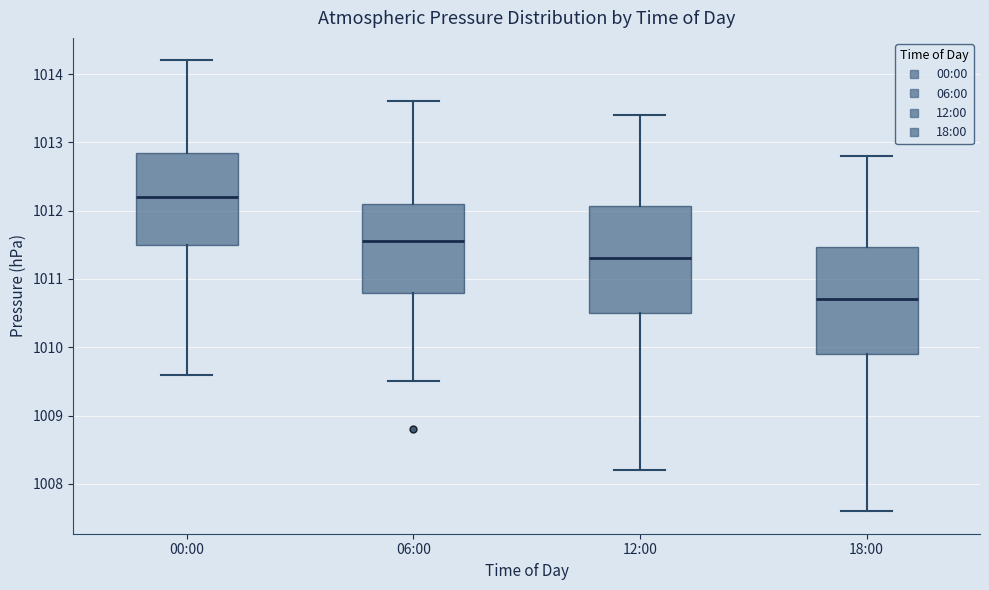

Where is the lower edge of the box for 12:00 on the y-axis? The values are not printed on the chart, so give them approximately, as read against the axis.

1010.5